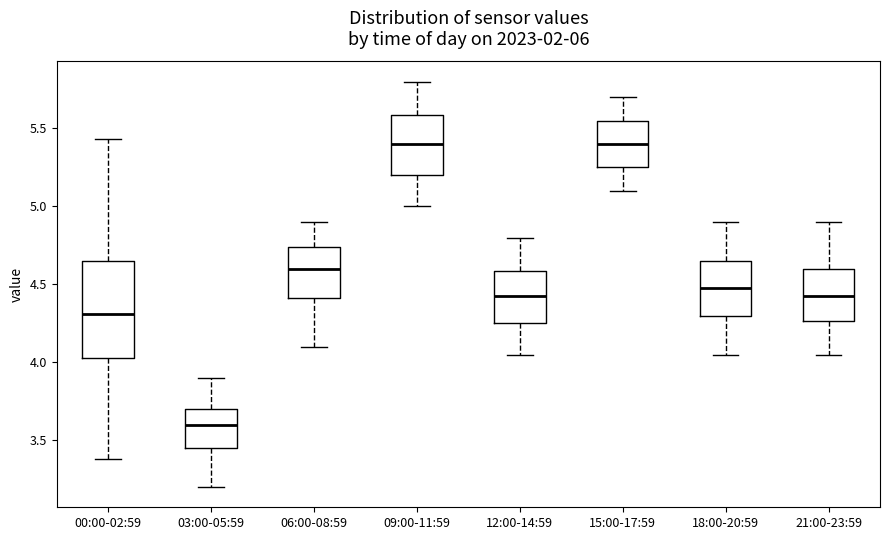

Reading left to right, transcribe this box plot: for each box, give where its median line is, the range the box spans, and where its two whiskers end, as read against the y-axis. The values are not printed on the chart, so give them approximately, as read against the axis.

00:00-02:59: median 4.30, box 4.05 to 4.65, whiskers 3.40 to 5.45
03:00-05:59: median 3.60, box 3.45 to 3.70, whiskers 3.20 to 3.90
06:00-08:59: median 4.60, box 4.40 to 4.75, whiskers 4.10 to 4.90
09:00-11:59: median 5.40, box 5.20 to 5.60, whiskers 5.00 to 5.80
12:00-14:59: median 4.45, box 4.25 to 4.60, whiskers 4.05 to 4.80
15:00-17:59: median 5.40, box 5.25 to 5.55, whiskers 5.10 to 5.70
18:00-20:59: median 4.50, box 4.30 to 4.65, whiskers 4.05 to 4.90
21:00-23:59: median 4.45, box 4.25 to 4.60, whiskers 4.05 to 4.90